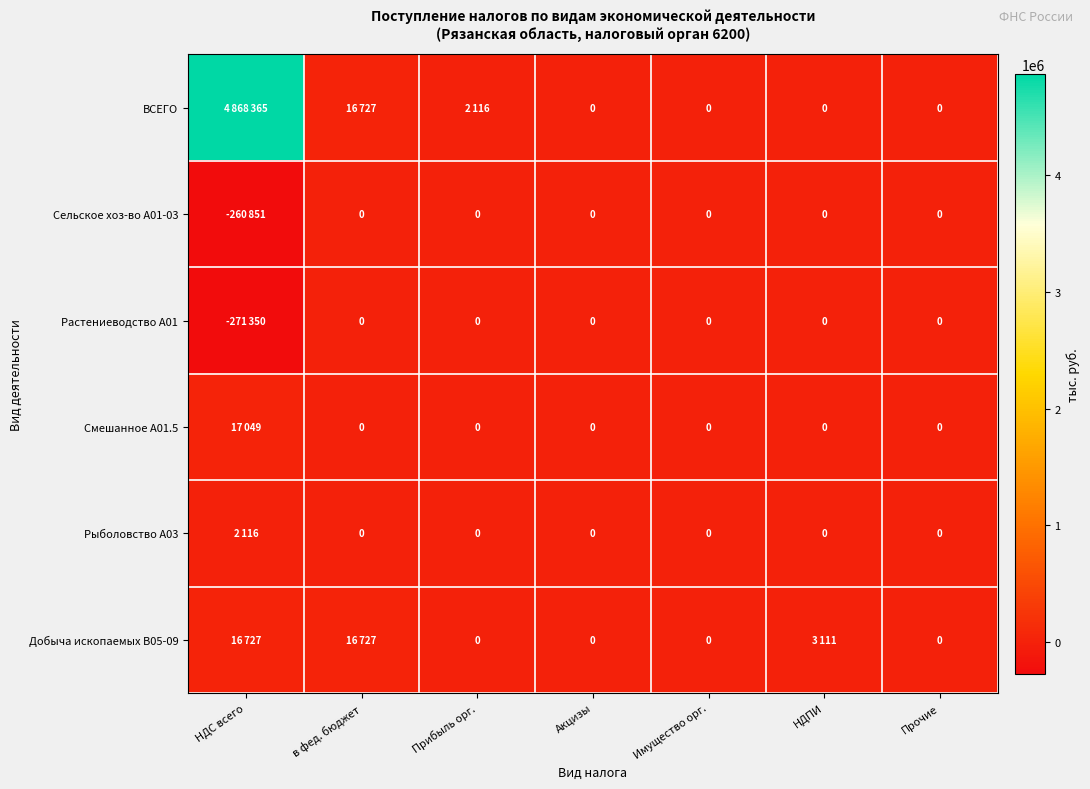

What is the total value across all series at Прибыль орг.?

2116